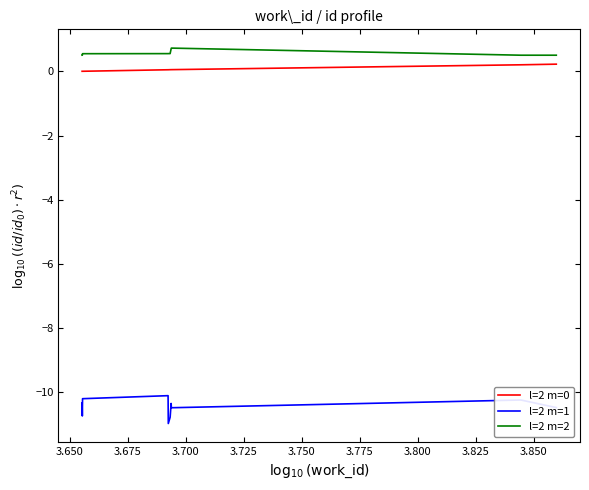

Count the number of data series in this chart.

3